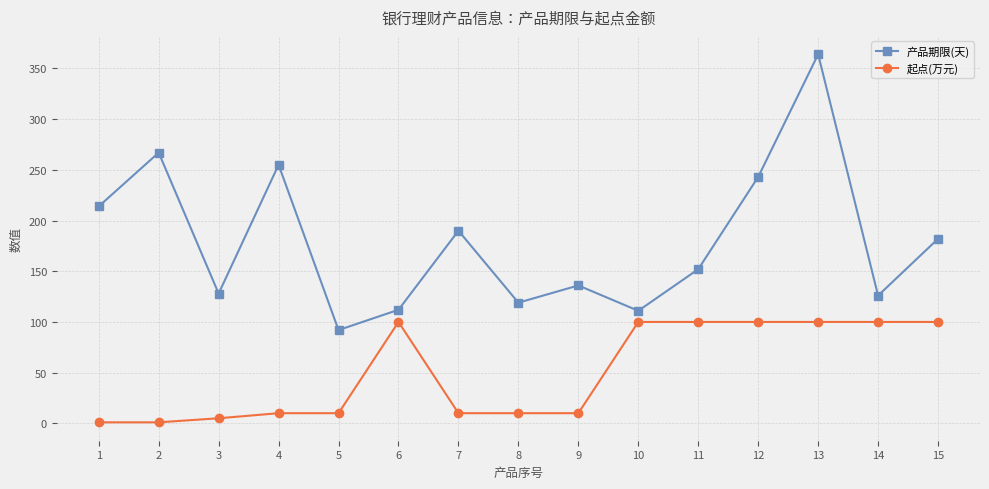

True or false: 产品期限(天) and 起点(万元) cross at least once.

False